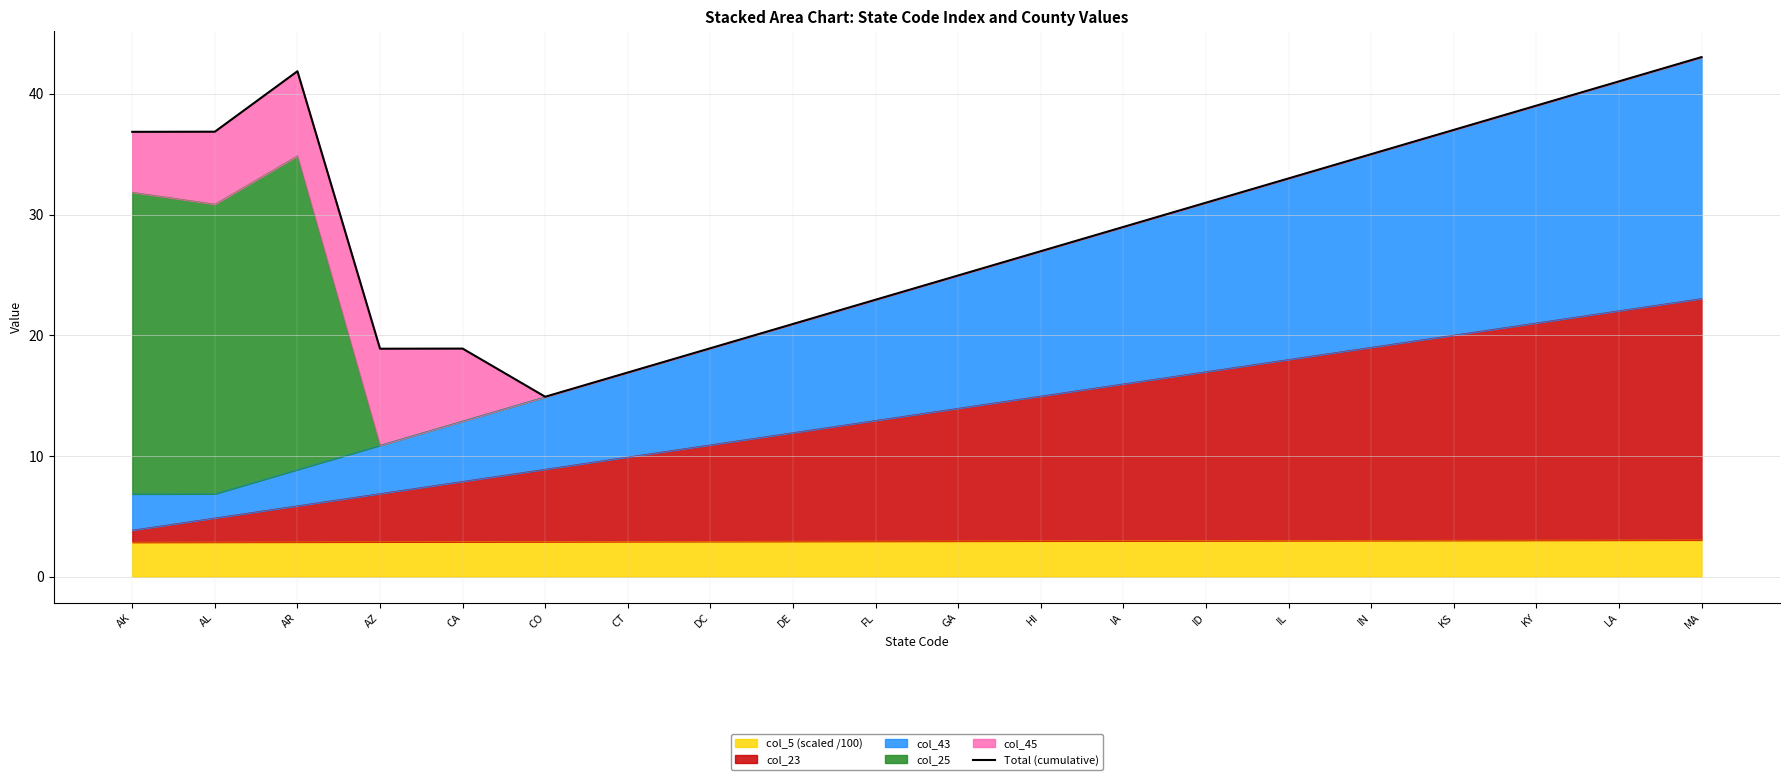

True or false: the data has more than 2 interior local peaks.

False